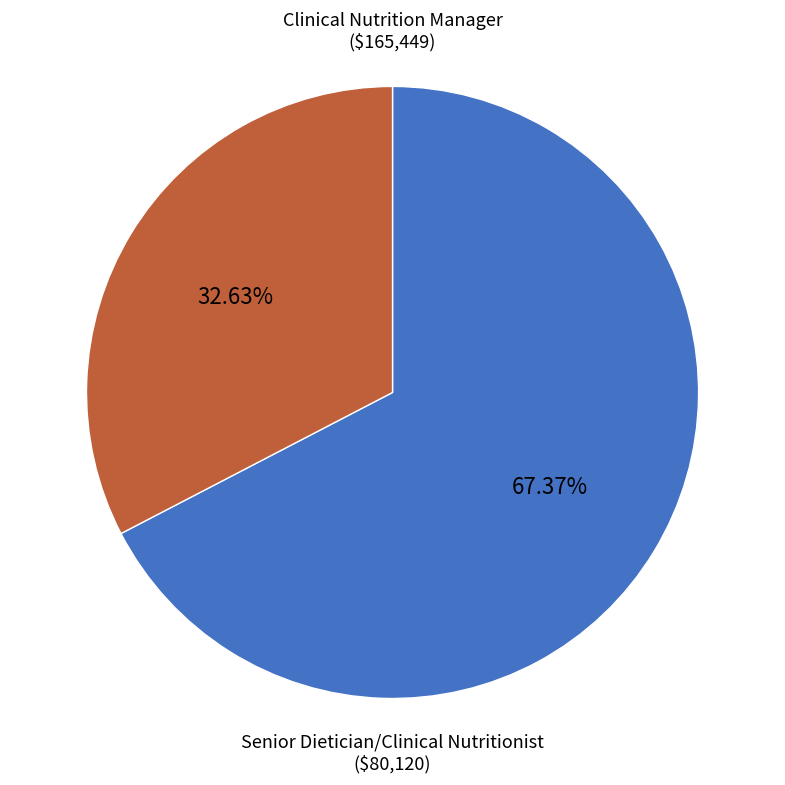

Is there any slice that represents more than half of the pie?

Yes